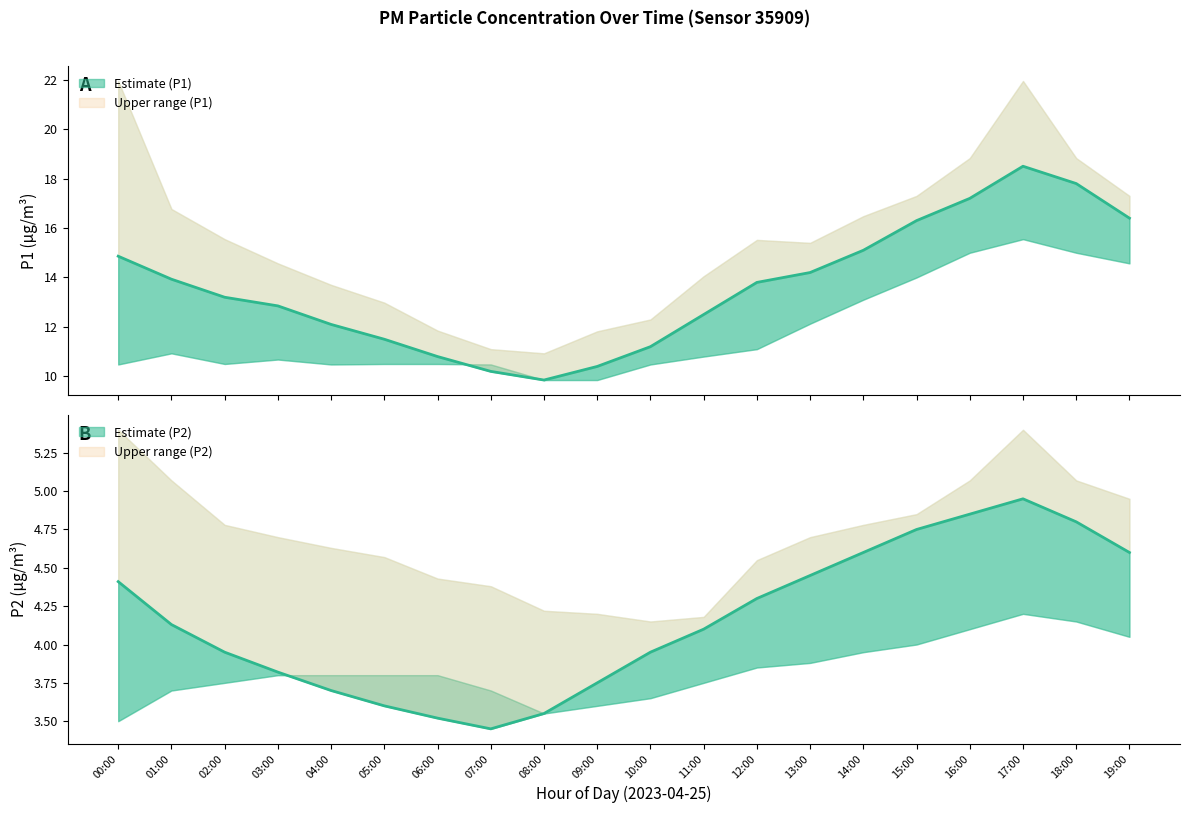

True or false: P1_lower and P2 cross at least once.

False